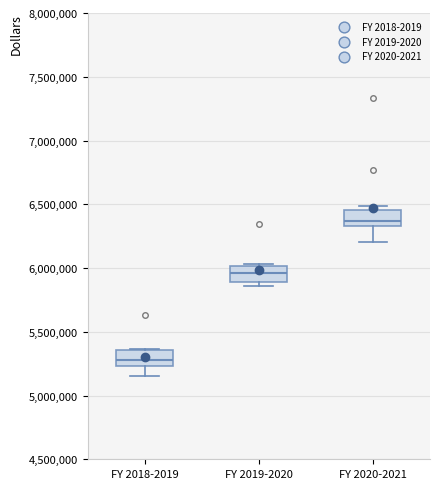

Where is the upper edge of the box for FY 2018-2019 on the y-axis? The values are not printed on the chart, so give them approximately, as read against the axis.

5350000